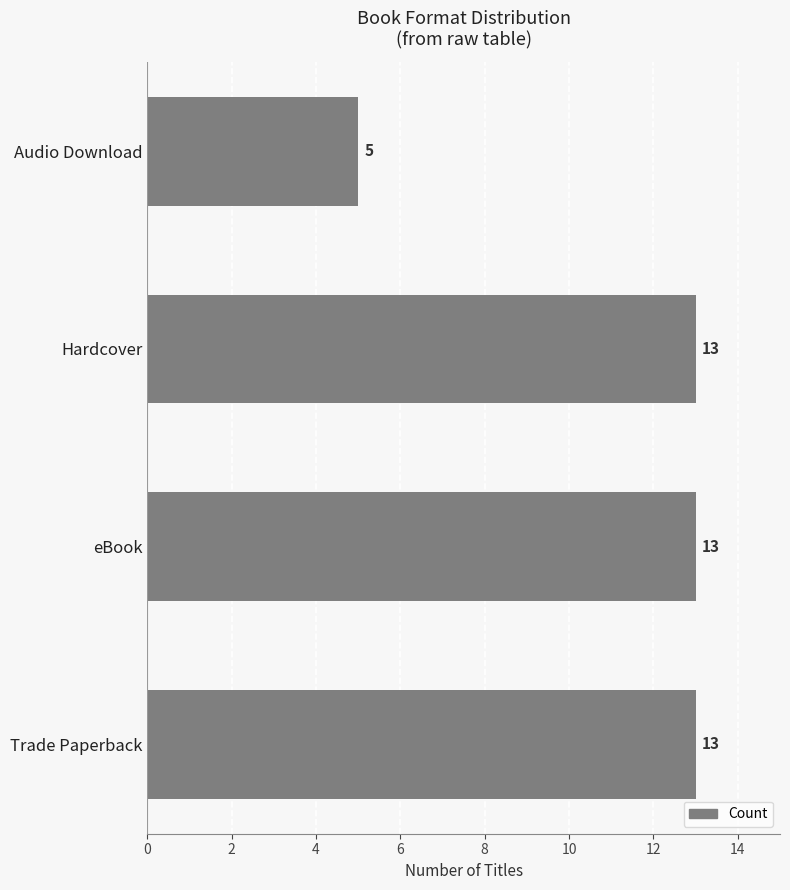

Reading top to bottom, transcribe all the data shown in this chart.

5	13	13	13